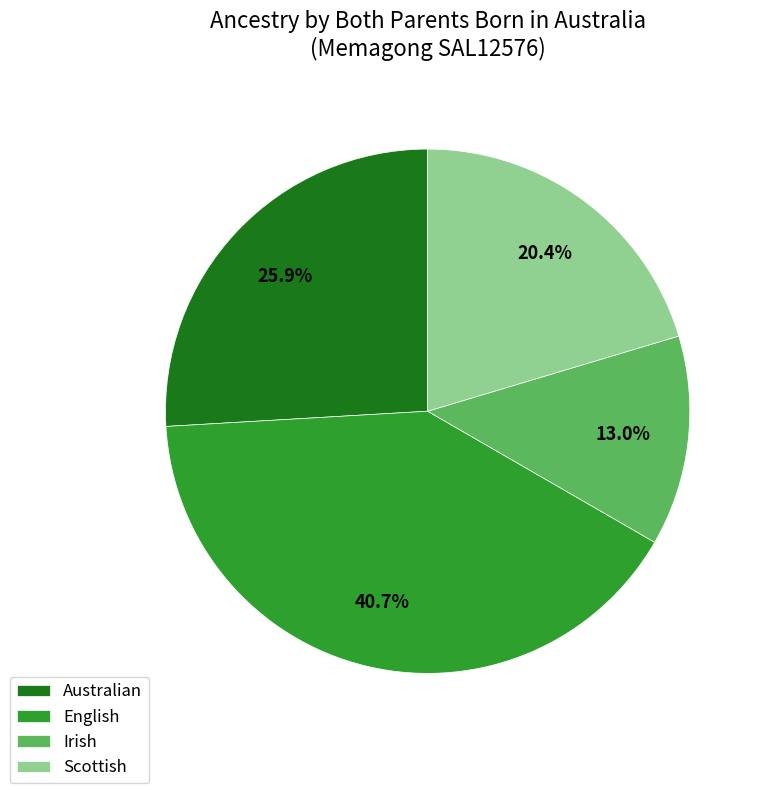

Which slice is the smallest?

Irish